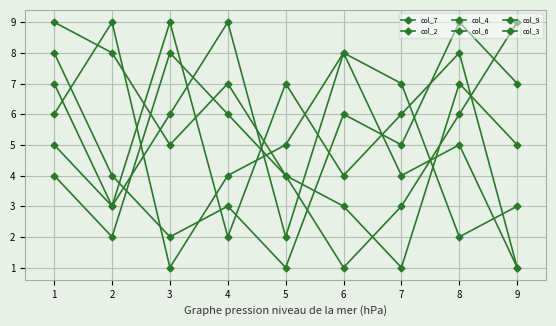

Does the chart display data point markers on the line(s)?

Yes